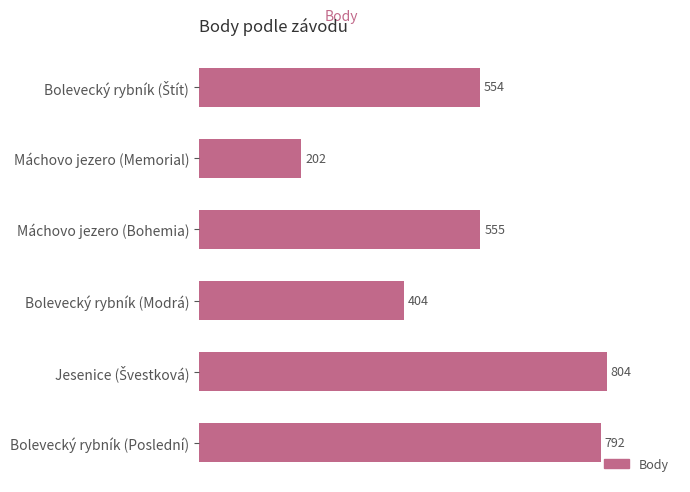

What is the minimum value shown in the chart?

202